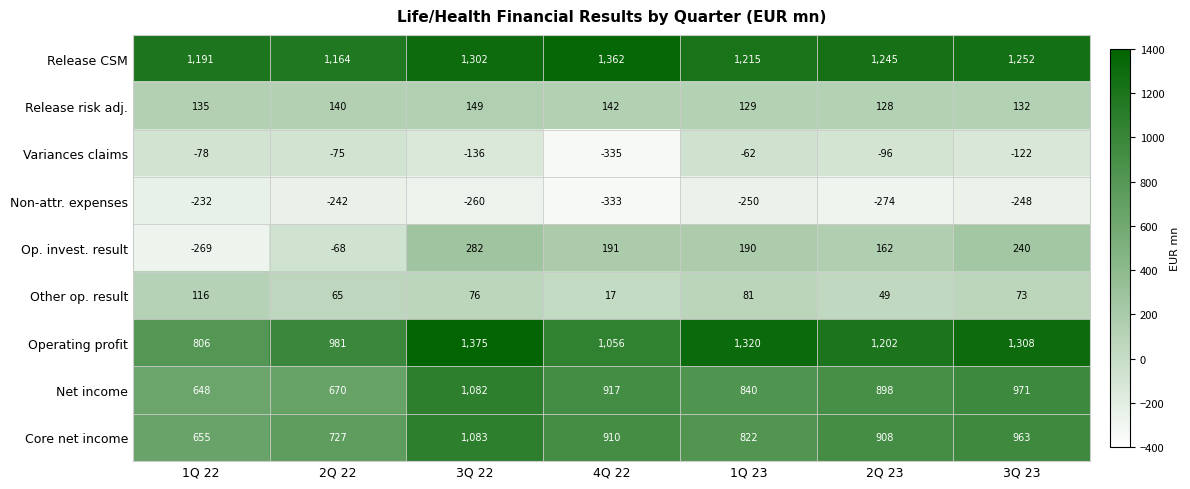

The value of Non-attr. expenses at 1Q 22 is -232. True or false?

True